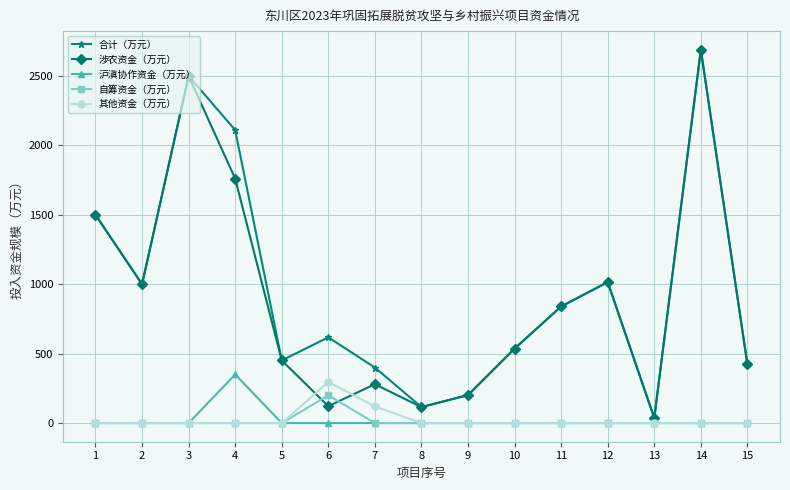

What is the spread (max minus min) of values at 11?

840.0